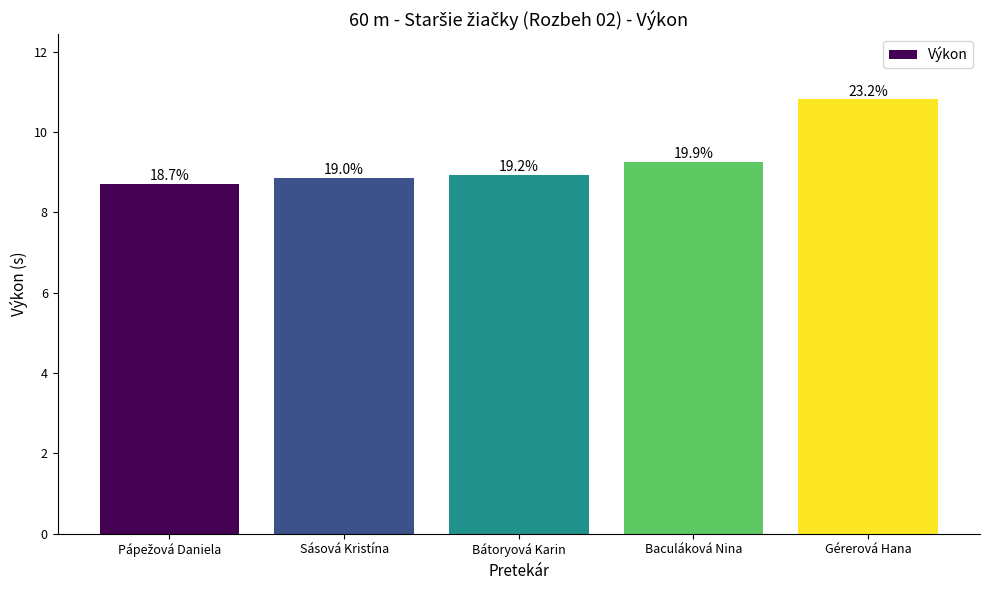

Does the chart contain any negative values?

No